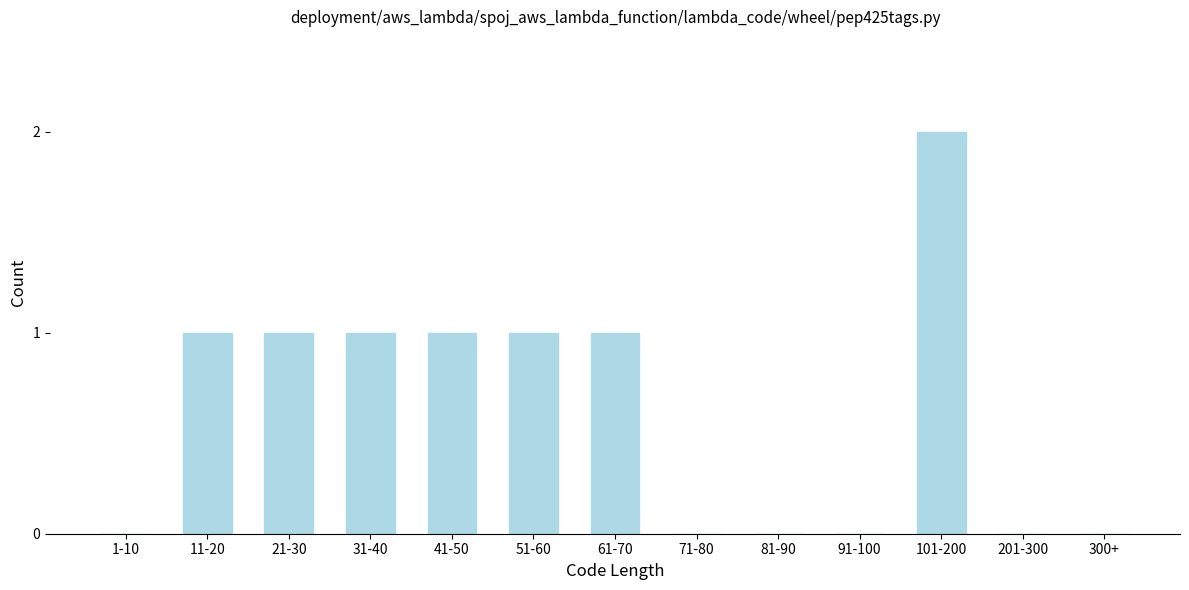

Reading left to right, transcribe all the data shown in this chart.

1-10=0	11-20=1	21-30=1	31-40=1	41-50=1	51-60=1	61-70=1	71-80=0	81-90=0	91-100=0	101-200=2	201-300=0	300+=0